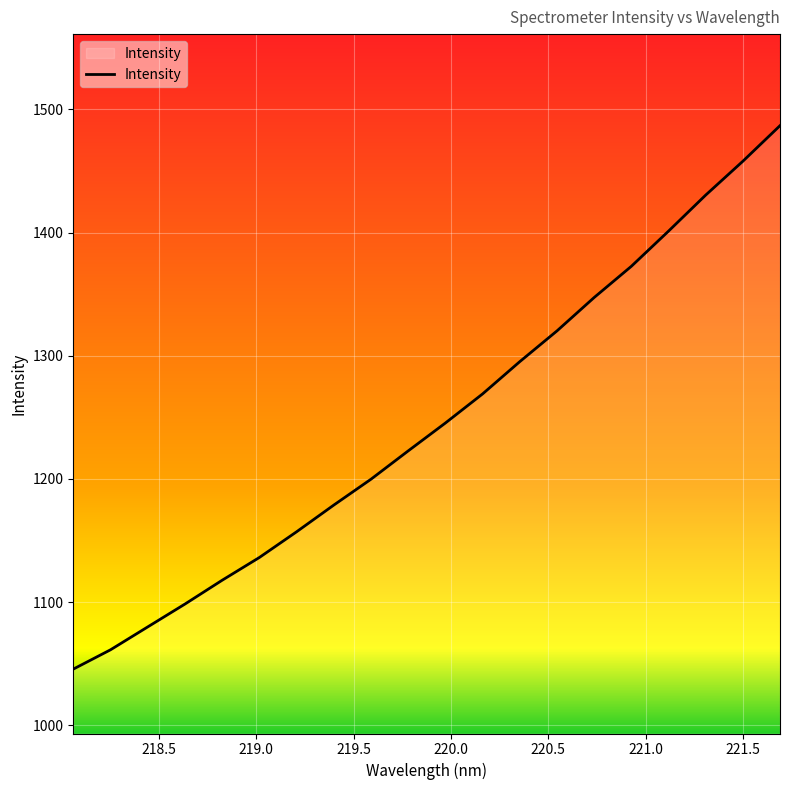

What is the difference between the second highest and second lowest values?

396.7